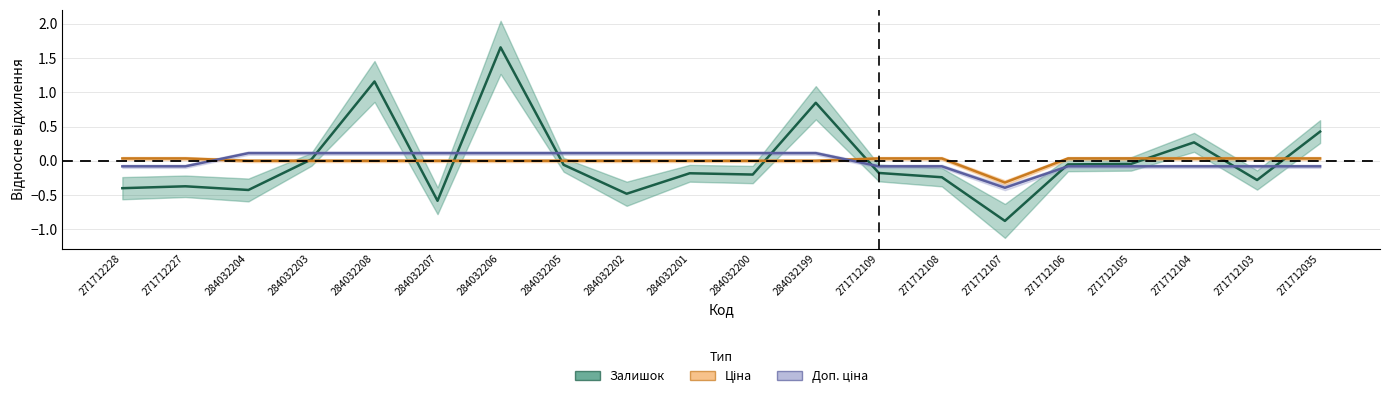

Reading right to left, transcribe all the data shown in this chart.

Залишок: 271712035=0.4	271712103=-0.3	271712104=0.3	271712105=-0.0	271712106=-0.1	271712107=-0.9	271712108=-0.2	271712109=-0.2	284032199=0.8	284032200=-0.2	284032201=-0.2	284032202=-0.5	284032205=-0.1	284032206=1.7	284032207=-0.6	284032208=1.2	284032203=0.0	284032204=-0.4	271712227=-0.4	271712228=-0.4
Ціна: 271712035=0.0	271712103=0.0	271712104=0.0	271712105=0.0	271712106=0.0	271712107=-0.3	271712108=0.0	271712109=0.0	284032199=0.0	284032200=0.0	284032201=0.0	284032202=0.0	284032205=0.0	284032206=0.0	284032207=0.0	284032208=0.0	284032203=0.0	284032204=0.0	271712227=0.0	271712228=0.0
Доп. ціна: 271712035=-0.1	271712103=-0.1	271712104=-0.1	271712105=-0.1	271712106=-0.1	271712107=-0.4	271712108=-0.1	271712109=-0.1	284032199=0.1	284032200=0.1	284032201=0.1	284032202=0.1	284032205=0.1	284032206=0.1	284032207=0.1	284032208=0.1	284032203=0.1	284032204=0.1	271712227=-0.1	271712228=-0.1